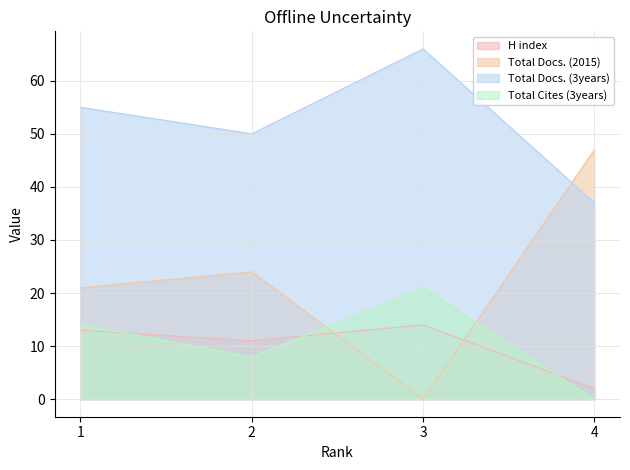

What are all the series names shown in the legend?

H index, Total Docs. (2015), Total Docs. (3years), Total Cites (3years)